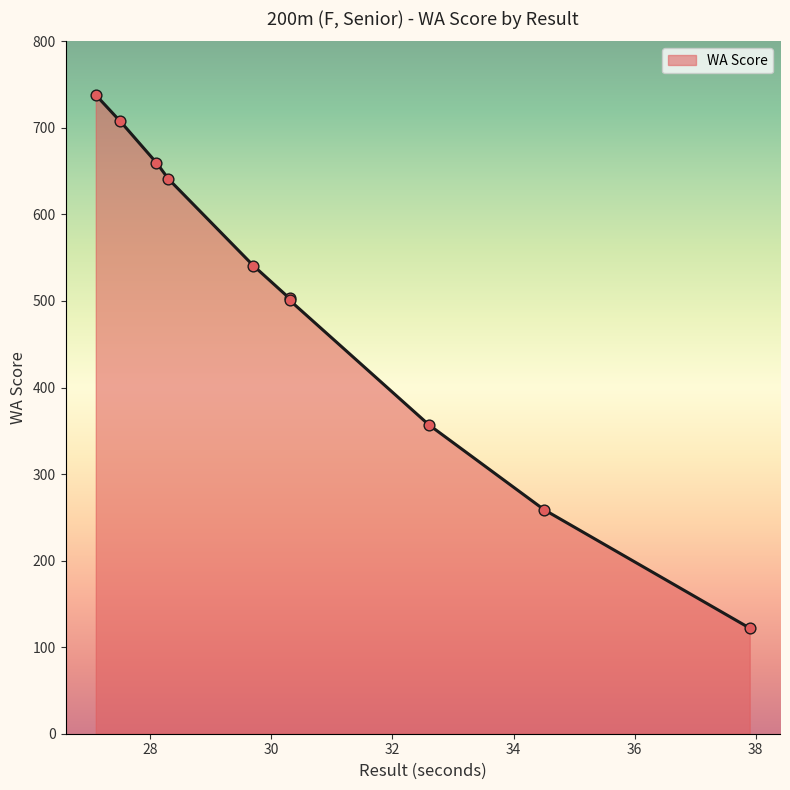

Approximately how many times larger is the value at 37.9 compared to 27.5?

0.2